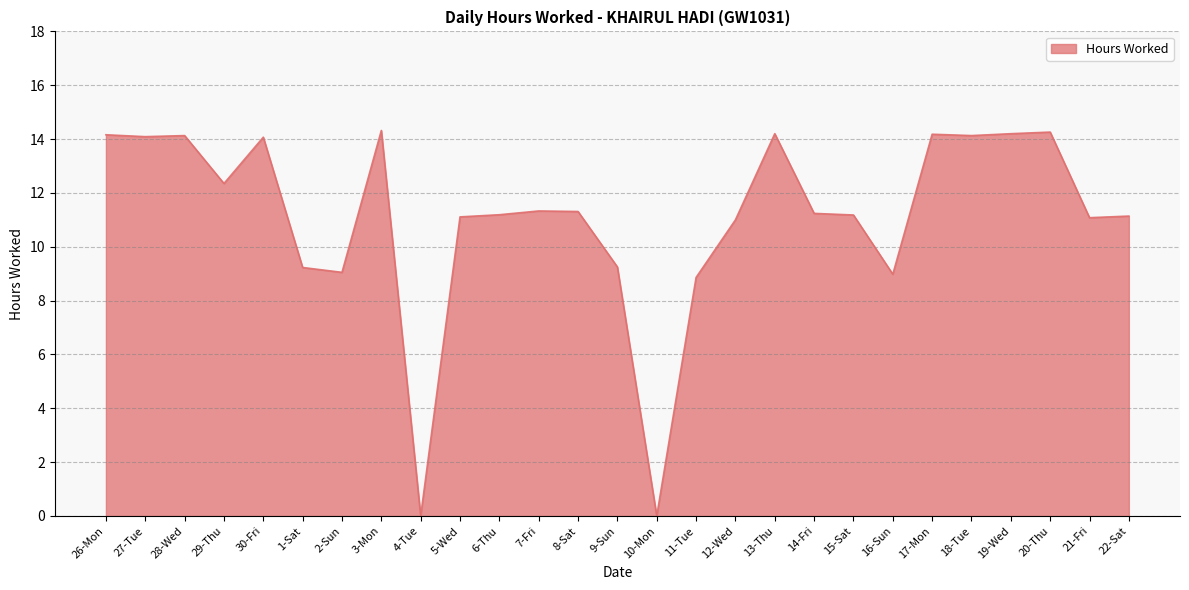

How many lines are shown in the chart?

1